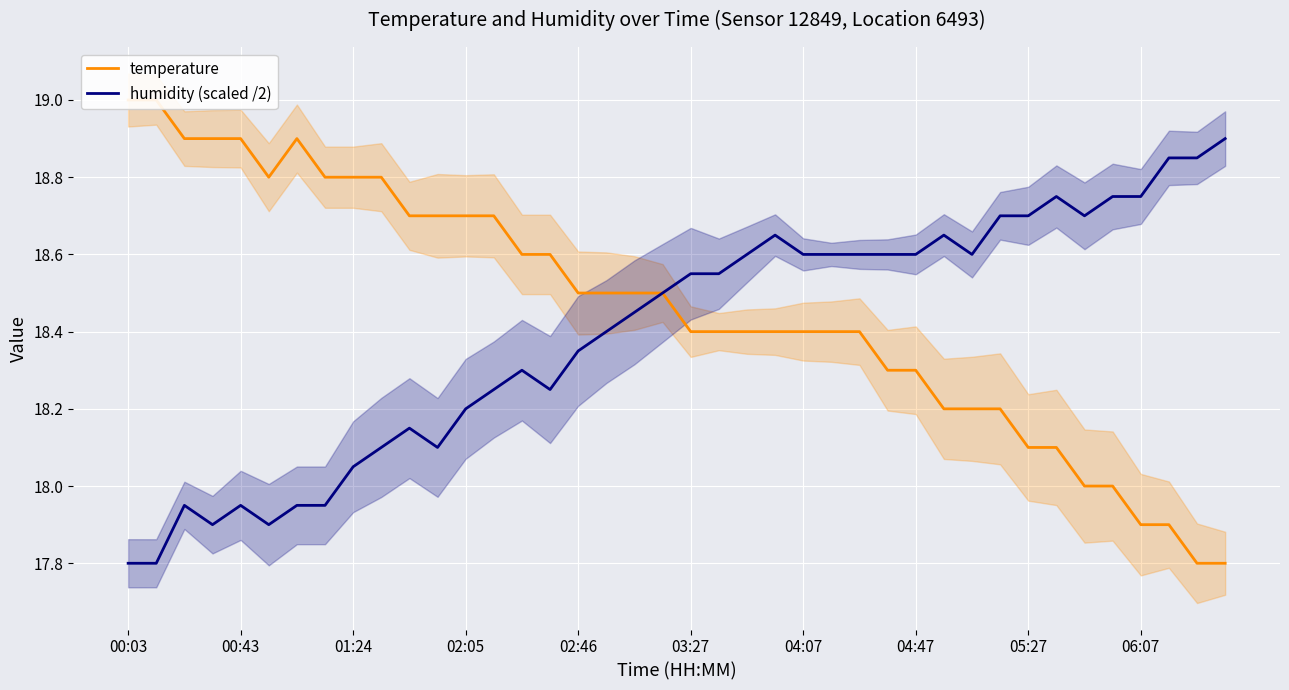

At which label does humidity (scaled /2) first exceed 18?

01:24